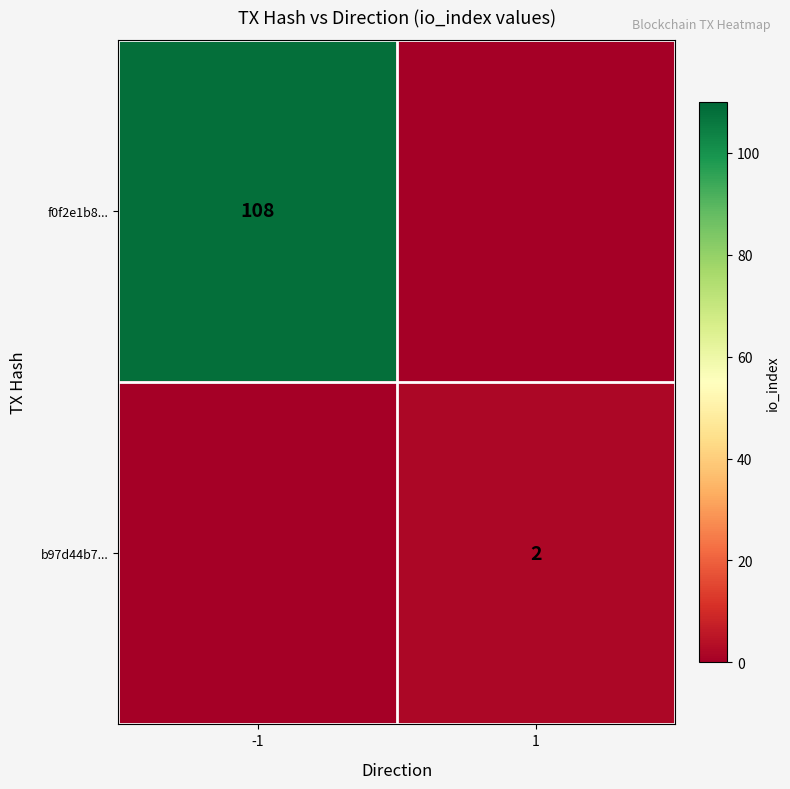

Is it true that b97d44b7... equals 4 at 1?

False